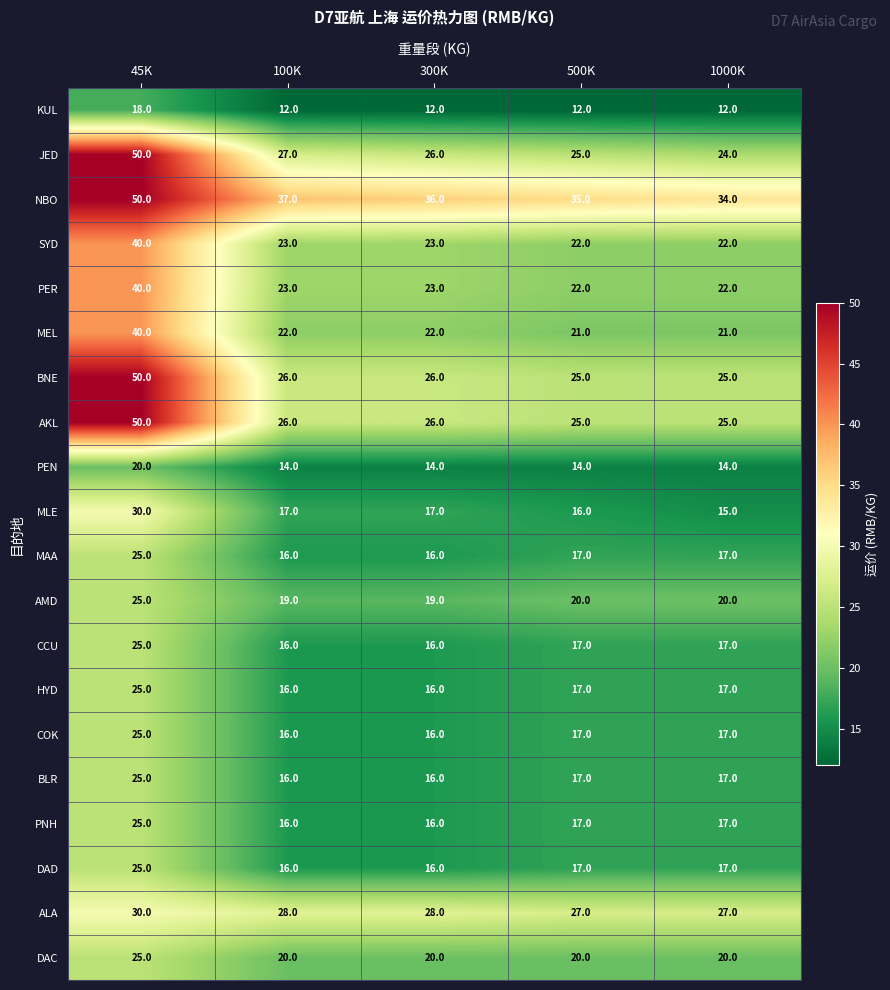

How many PNH values are between 16 and 17?

4